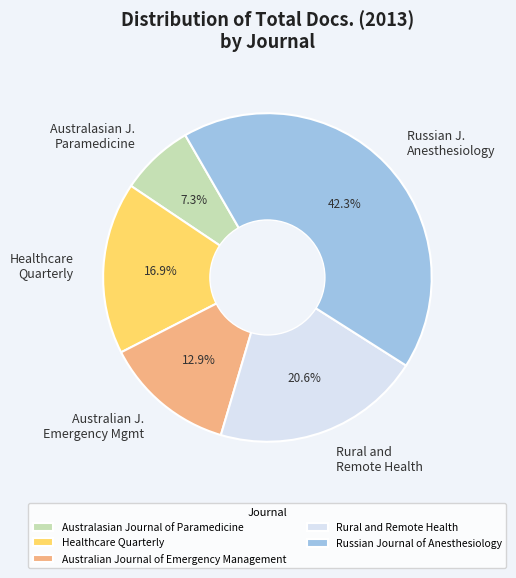

Rank the categories by value from lowest to highest.

Australasian Journal of Paramedicine, Australian Journal of Emergency Management, Healthcare Quarterly, Rural and Remote Health, Russian Journal of Anesthesiology